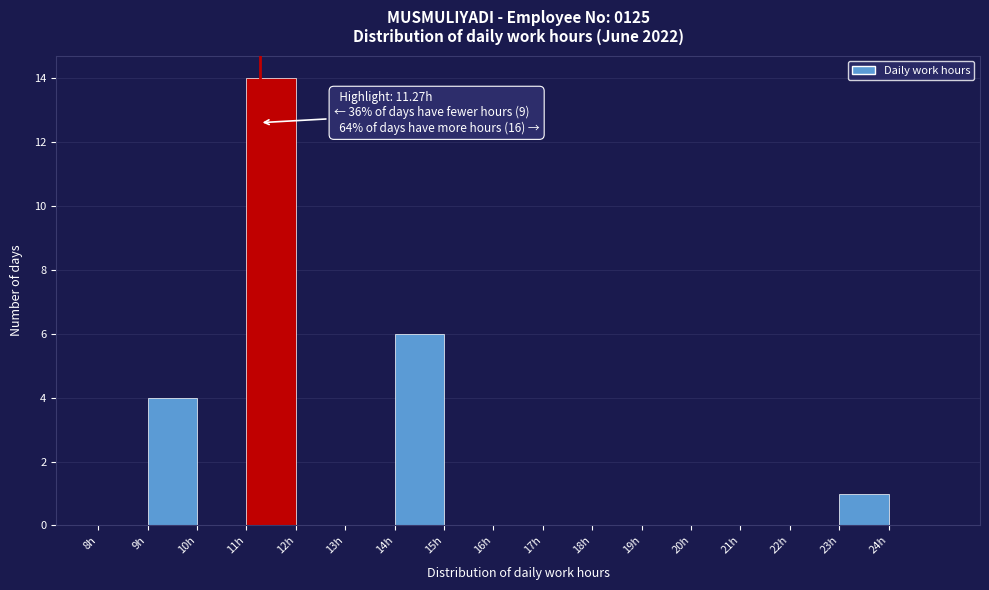

Over which range of the x-axis is the bar tallest?

11 to 12